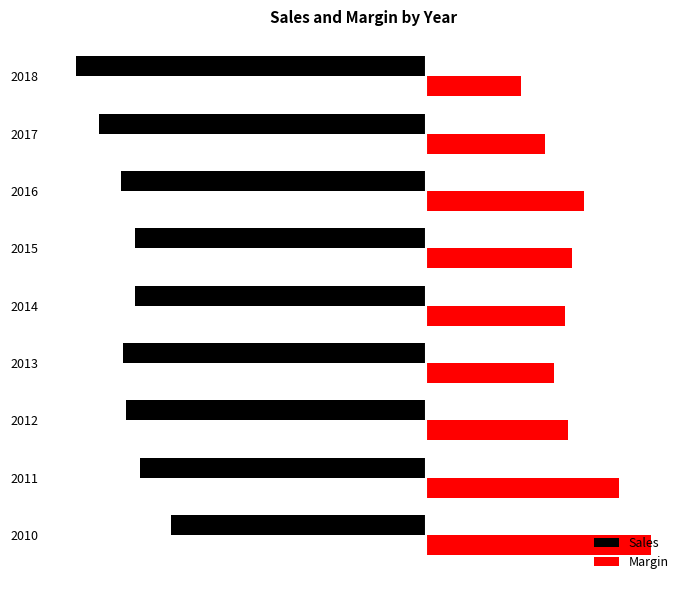

Rank the series by their maximum value, from highest to lowest.

Margin, Sales